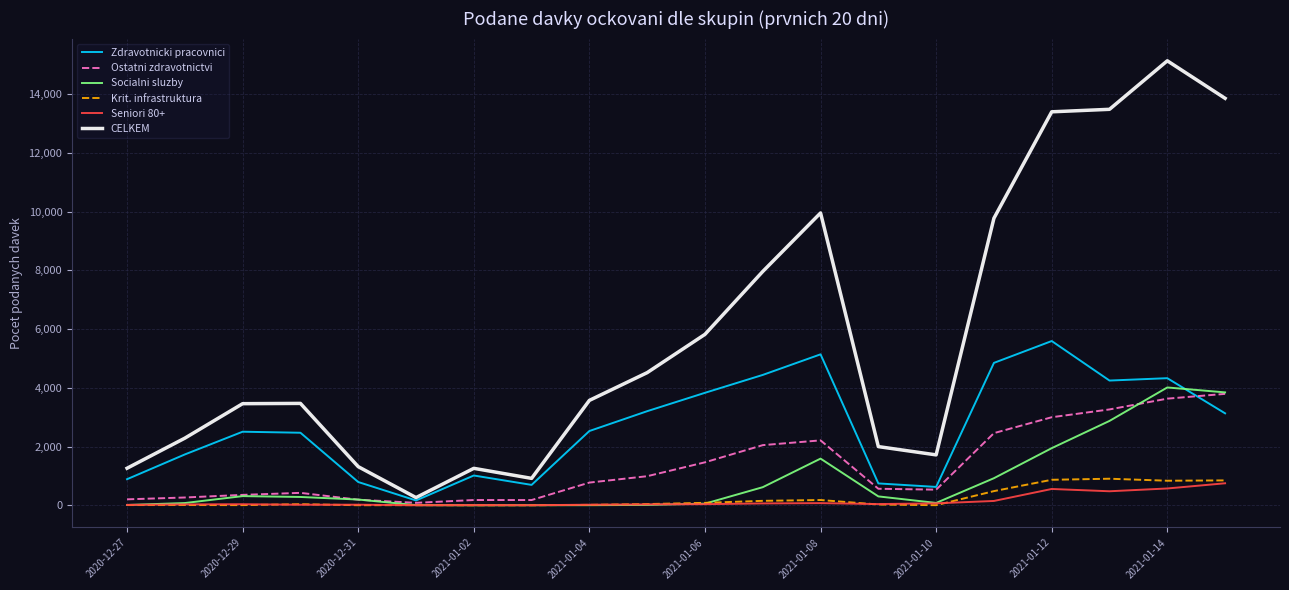

What is the average value of the Socialni sluzby series?

857